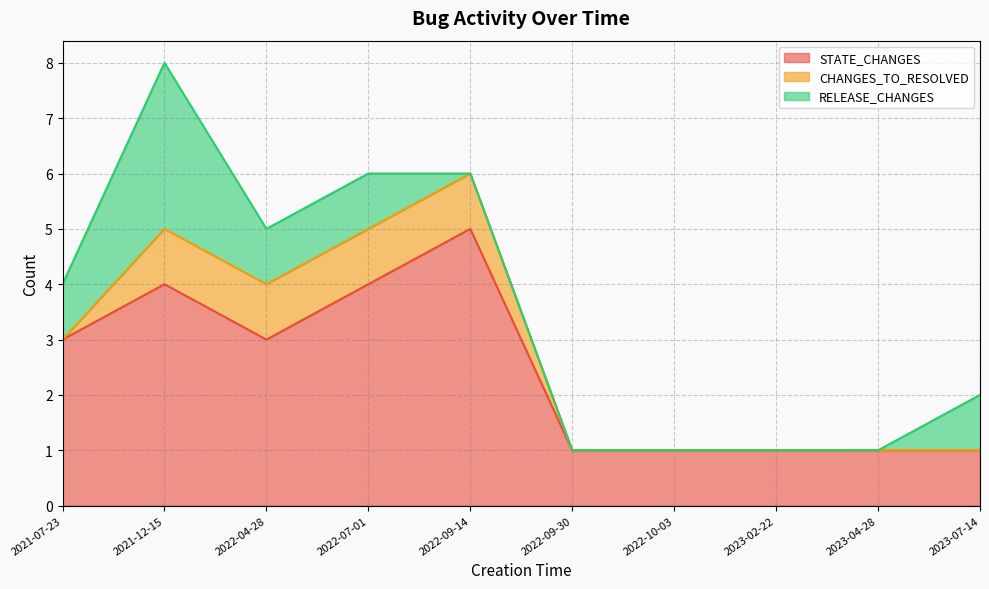

Between 2022-10-03 and 2023-07-14, which series saw the biggest shift?

RELEASE_CHANGES